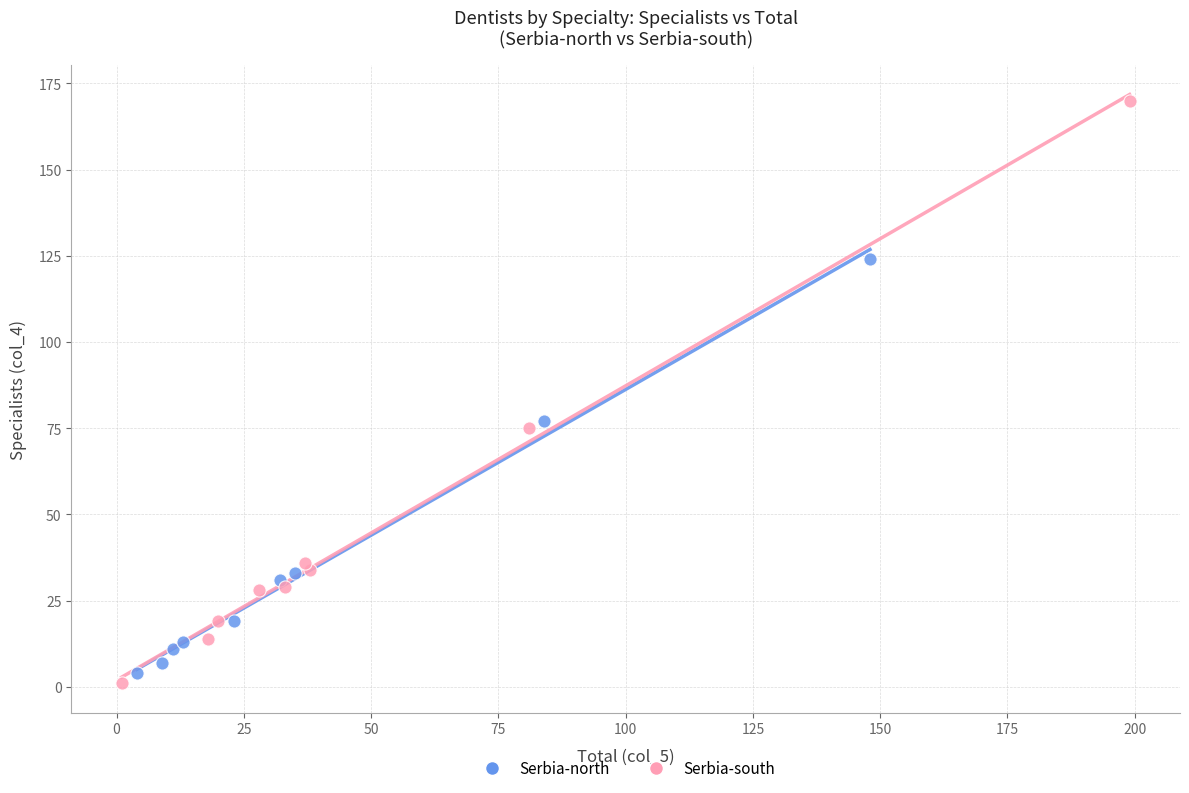

Which series has the largest Y range (max minus min)?

Serbia-south